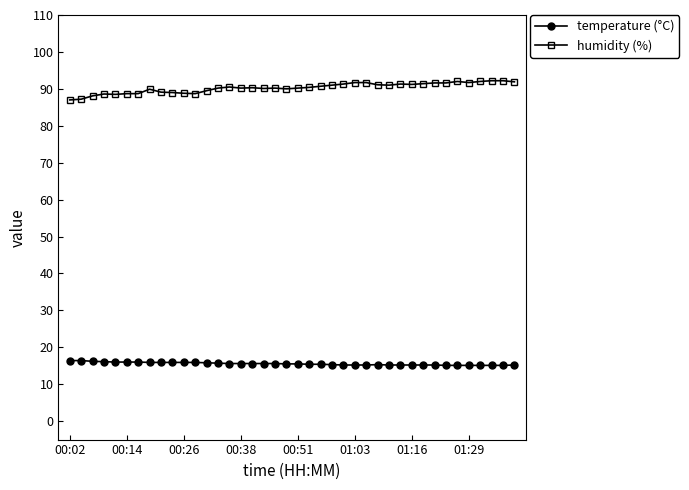

List the series in order of their overall mean, highest first.

humidity (%), temperature (°C)